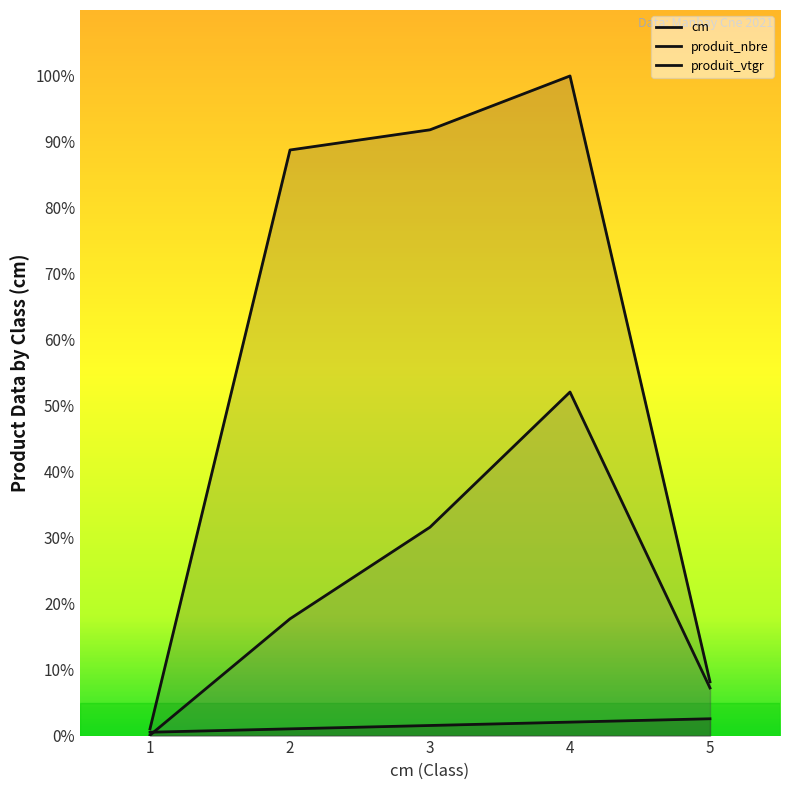

What is the value of the cm point at the 3rd from the left?

1.5